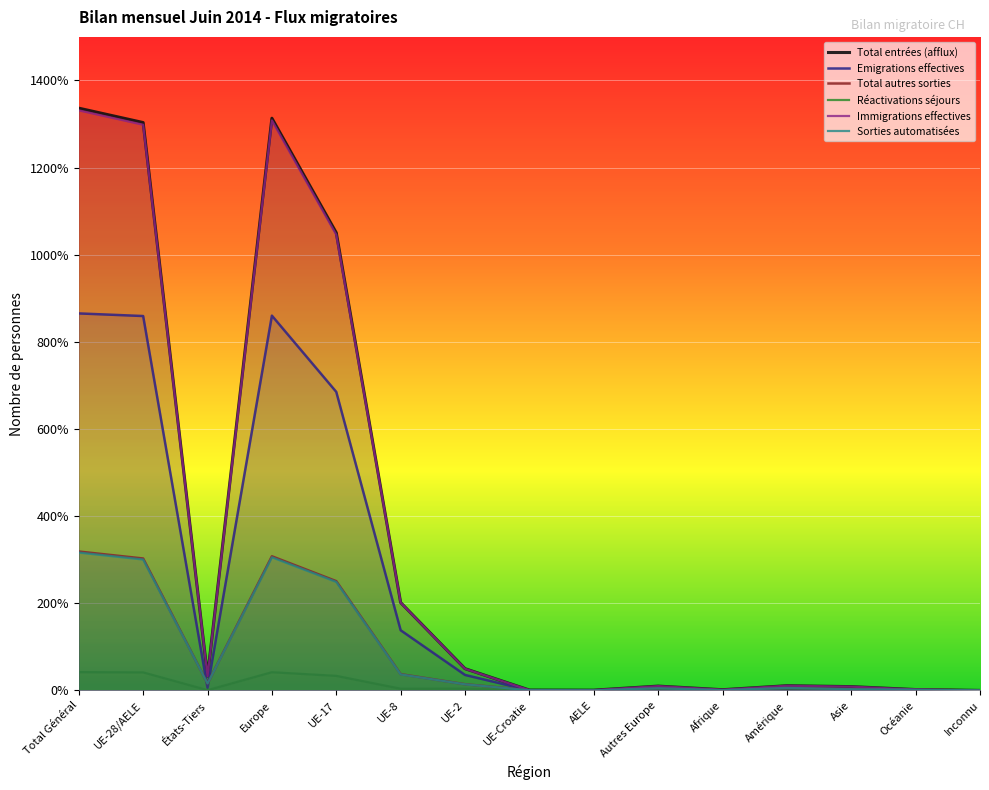

Count the number of categories in the chart.

15